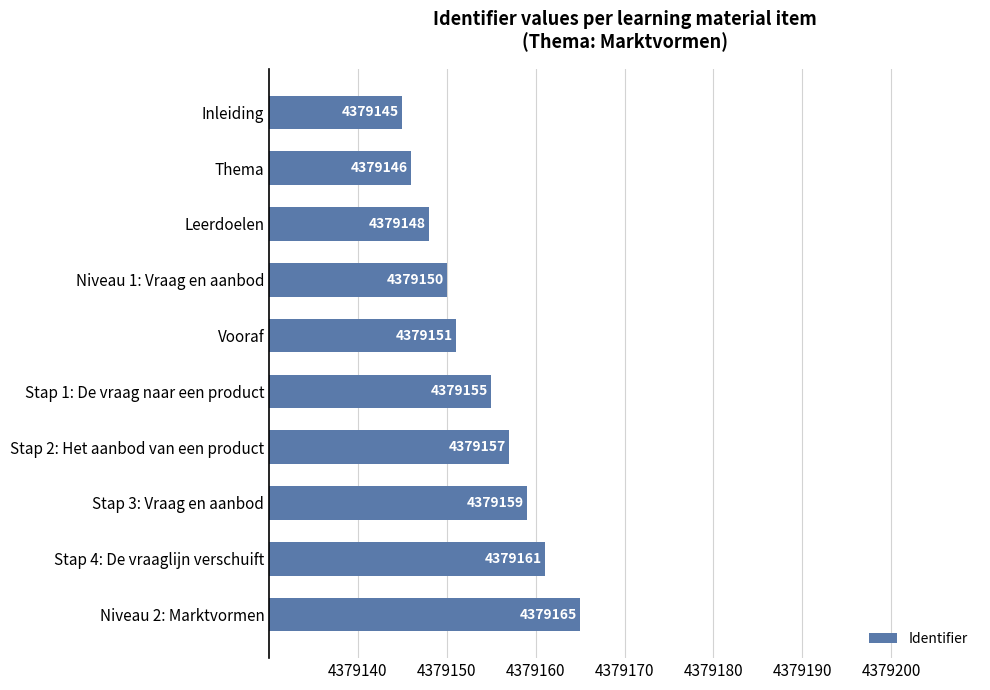

How many data points are less than 4379155?

5